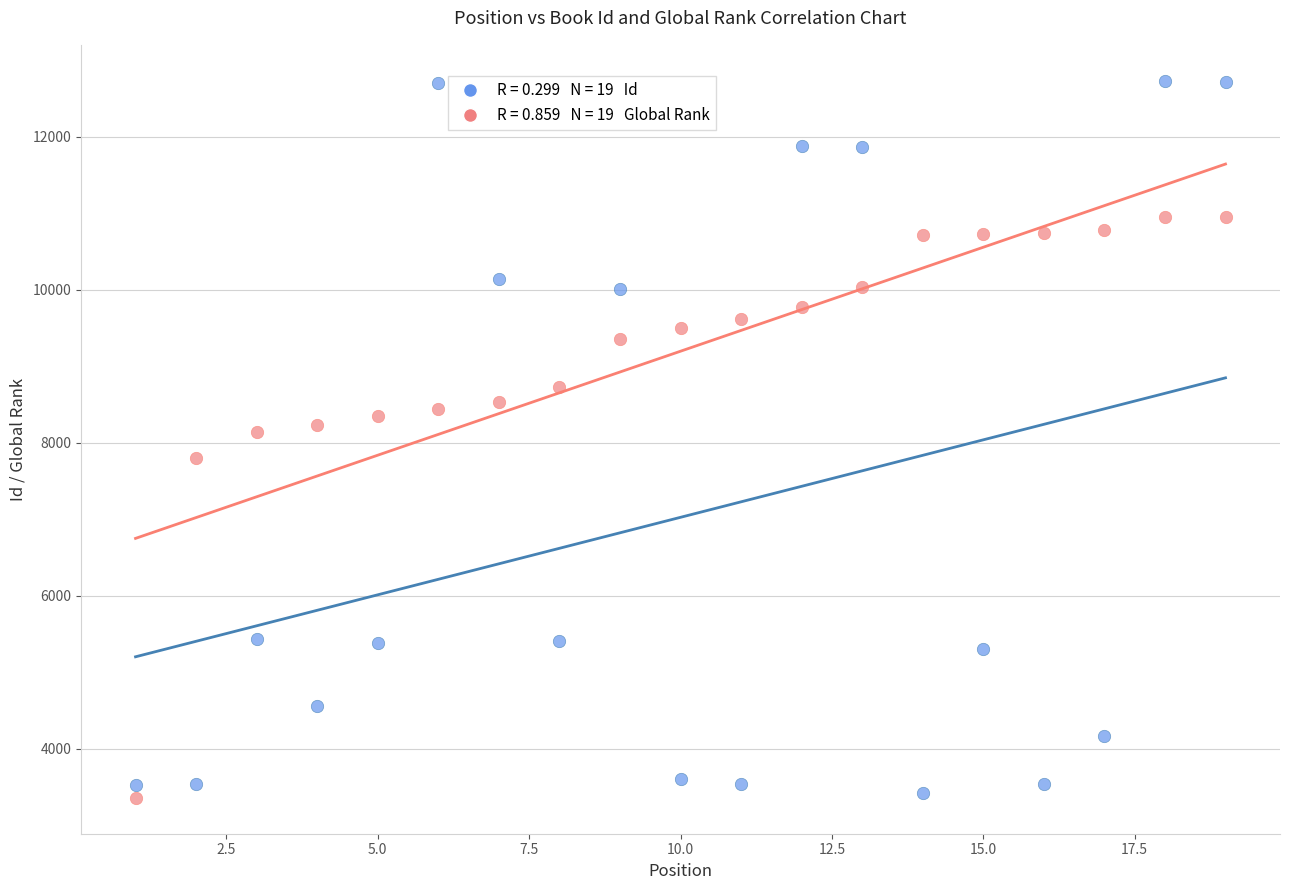

Across all data points, what is the range of X values (max minus min)?

18